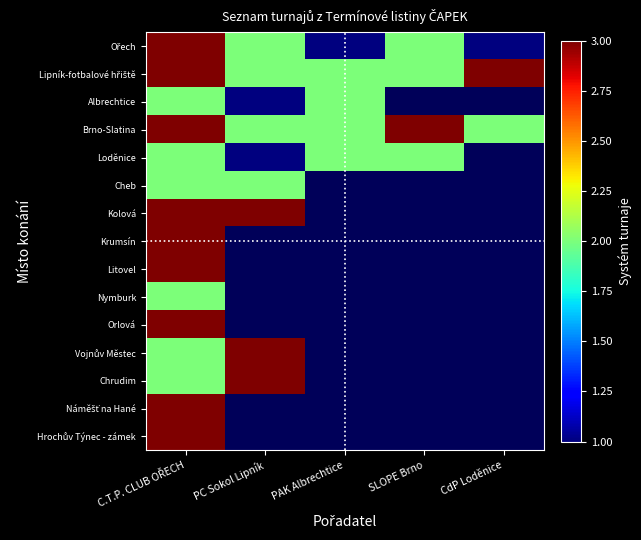

The value of Brno-Slatina at C.T.P. CLUB OŘECH is 0.9. True or false?

False